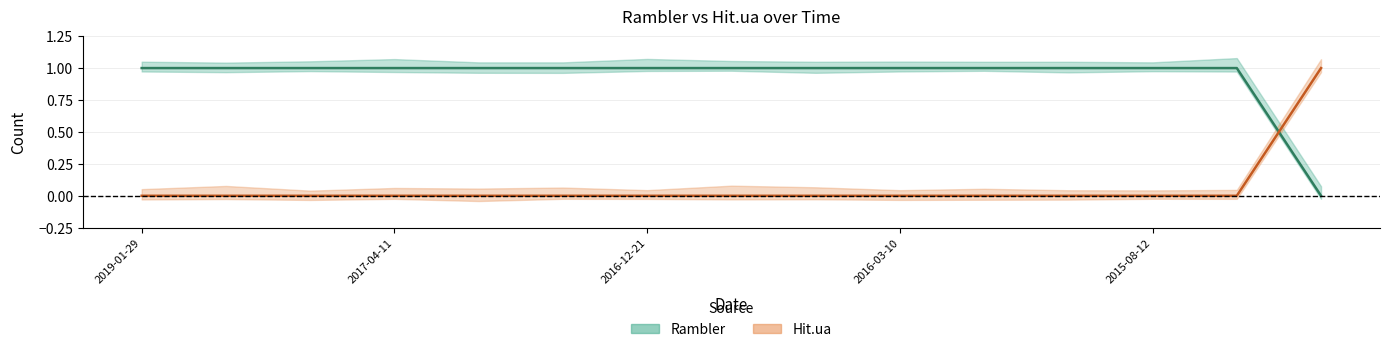

What position from the right is 2016-03-16?

7